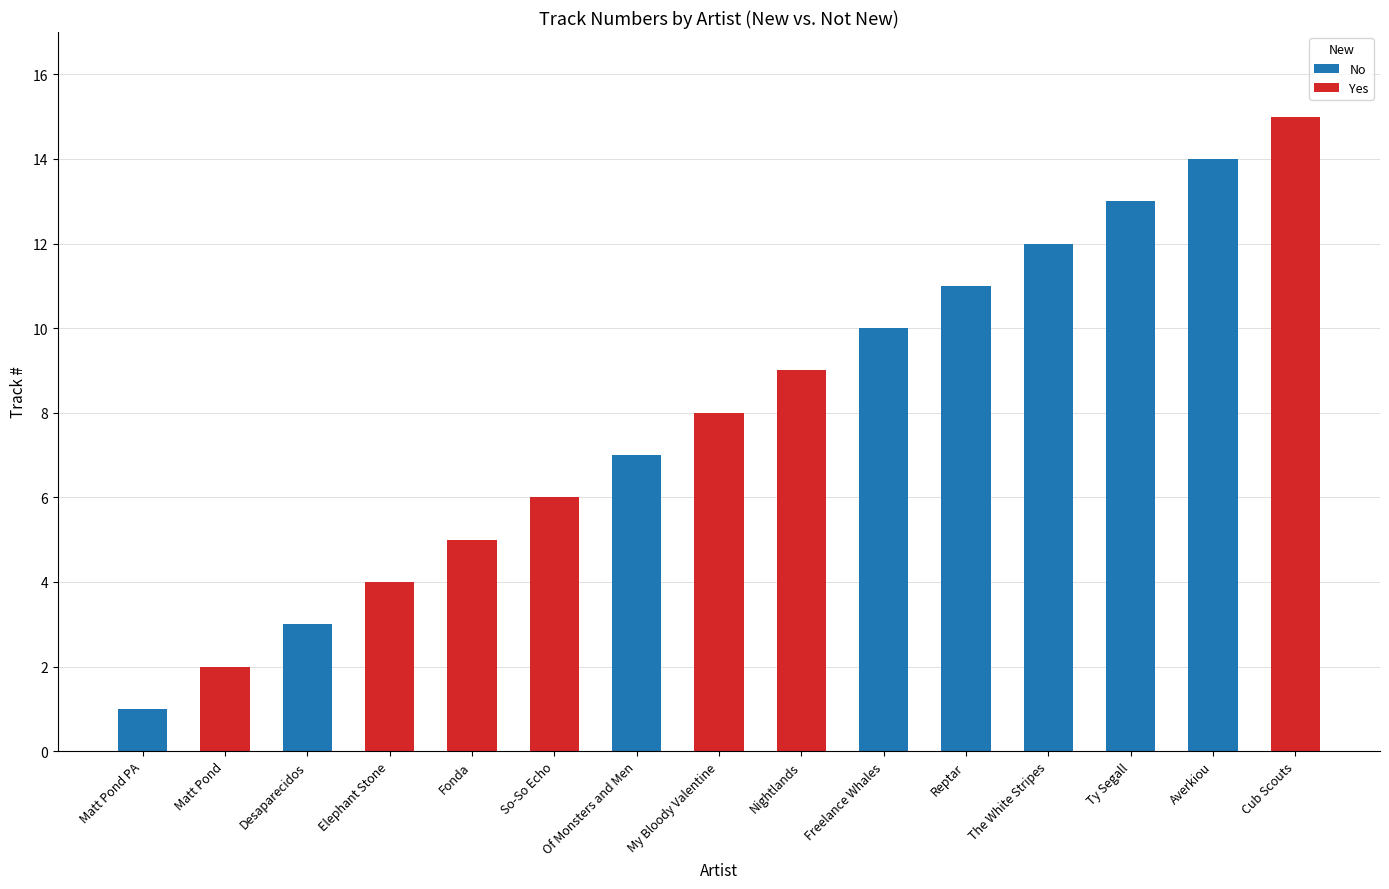

Is it true that No equals 0 at My Bloody Valentine?

True